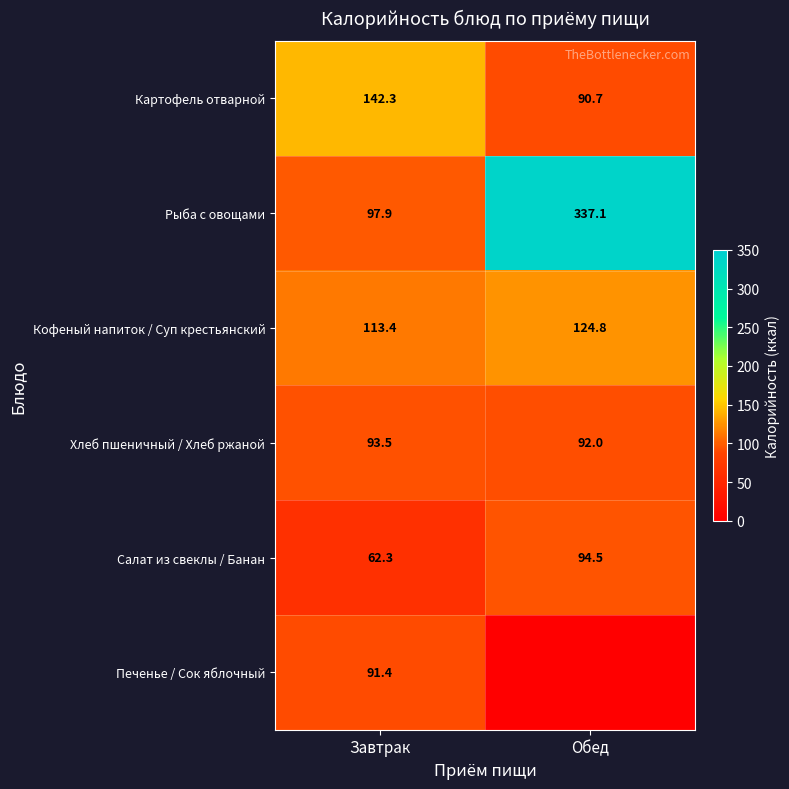

Which label corresponds to the largest value in the chart?

Обед